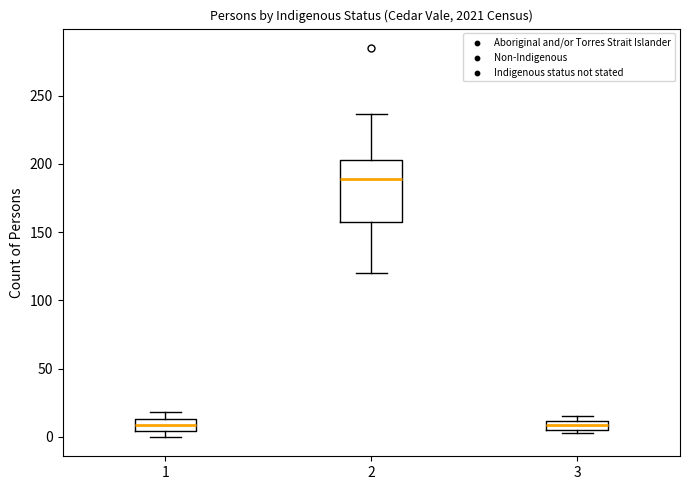

Comparing the boxes themselves (not the whiskers), which one is the tallest?

2